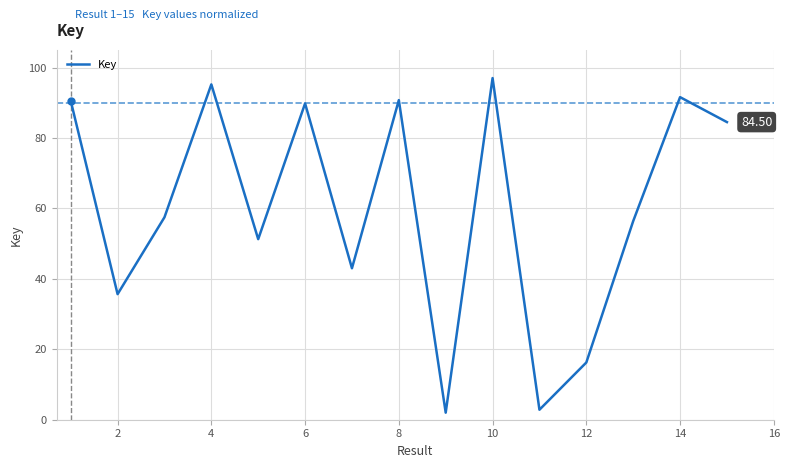

How many lines are shown in the chart?

1